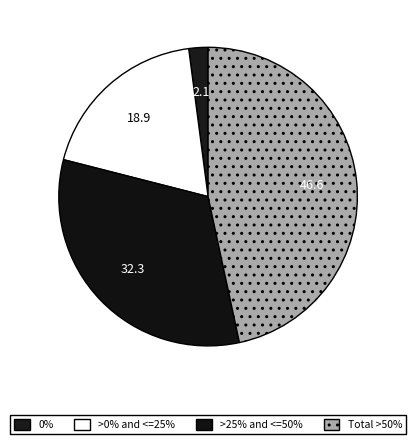

Which slice is the smallest?

0%